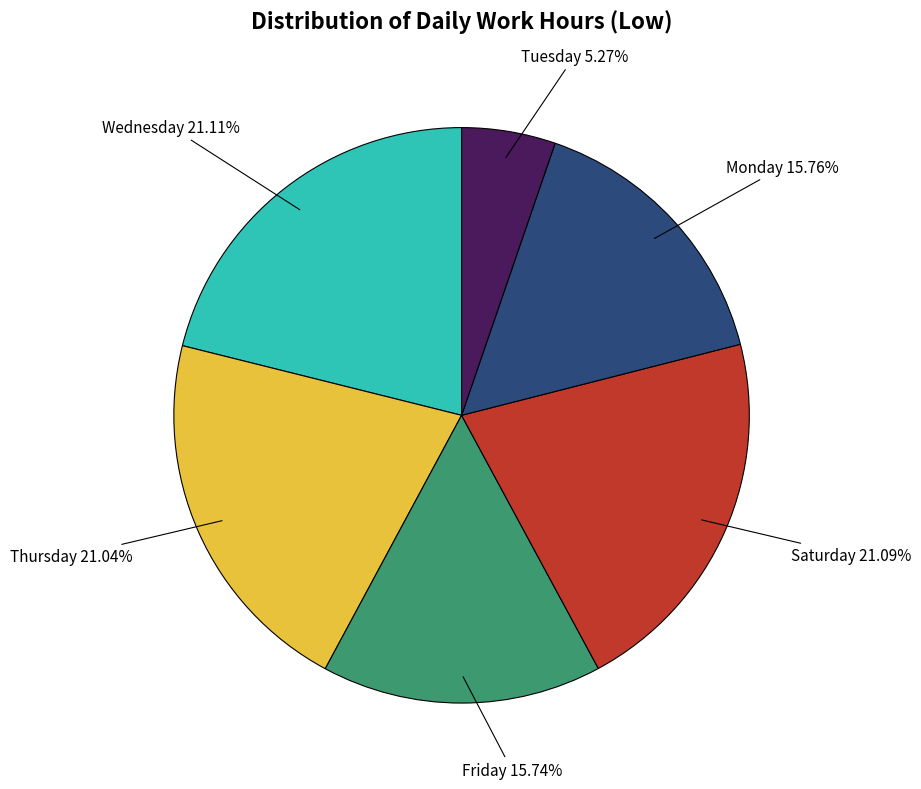

Is there any slice that represents more than half of the pie?

No